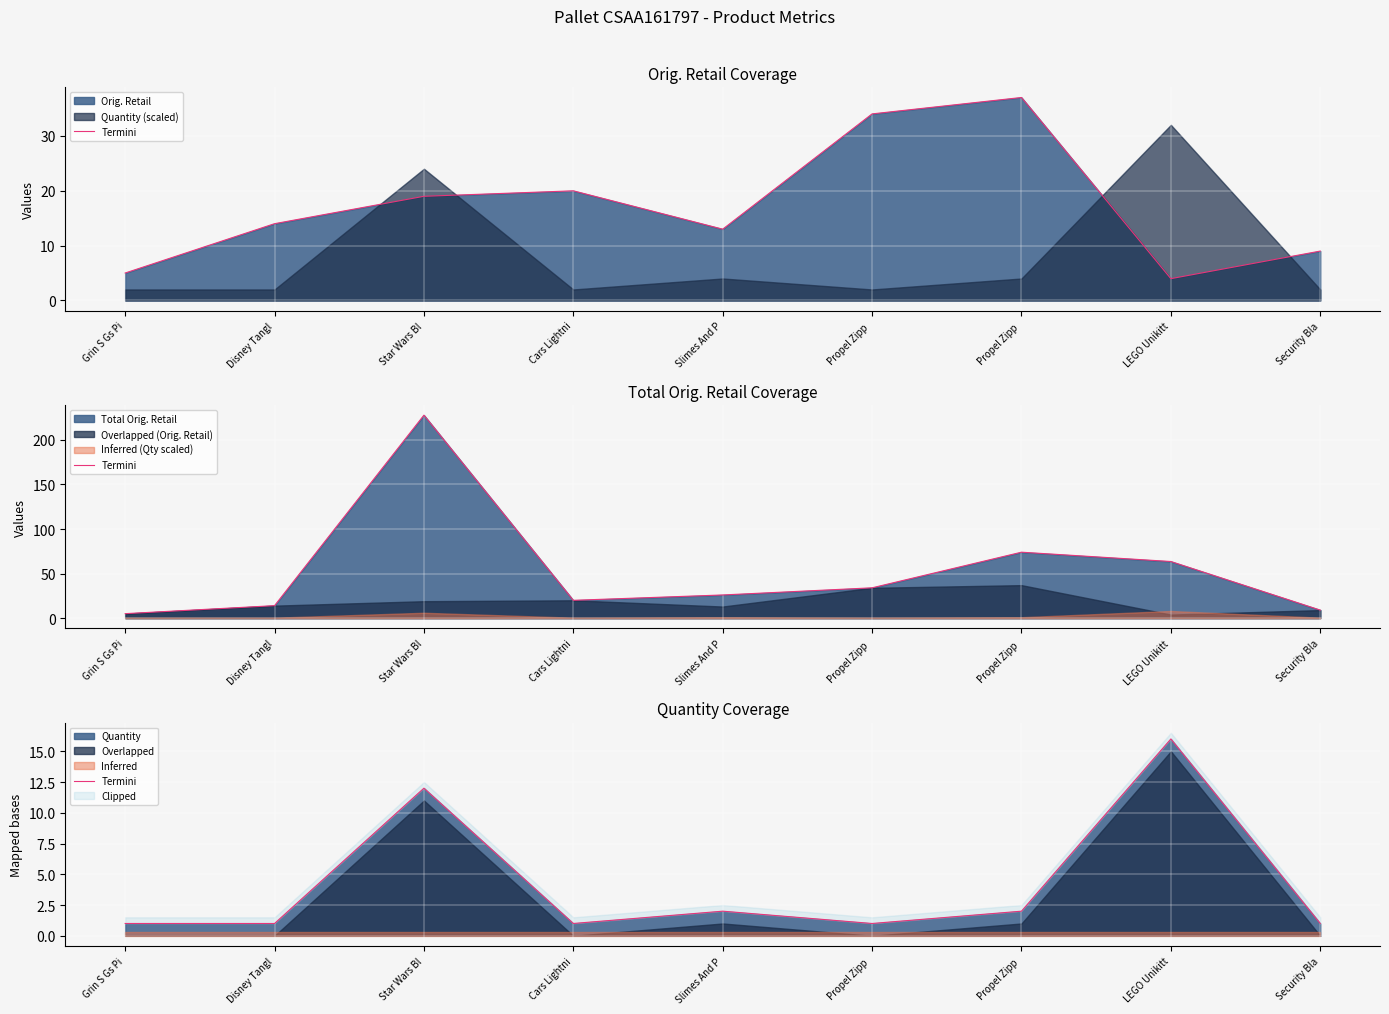

What is the change in value from Grin S Gs Pi to LEGO Unikitt?

+15